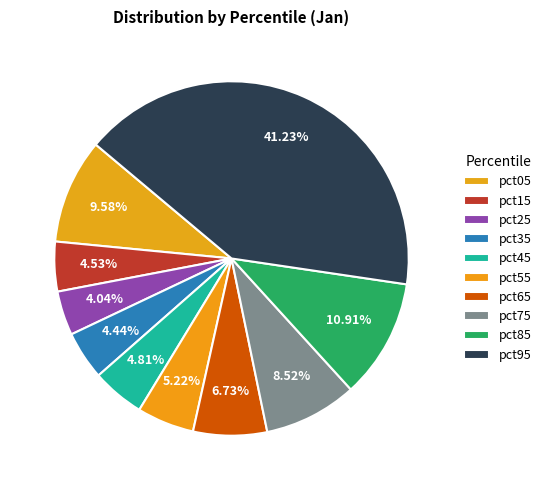

What percentage do pct05 and pct95 together represent?

50.8%